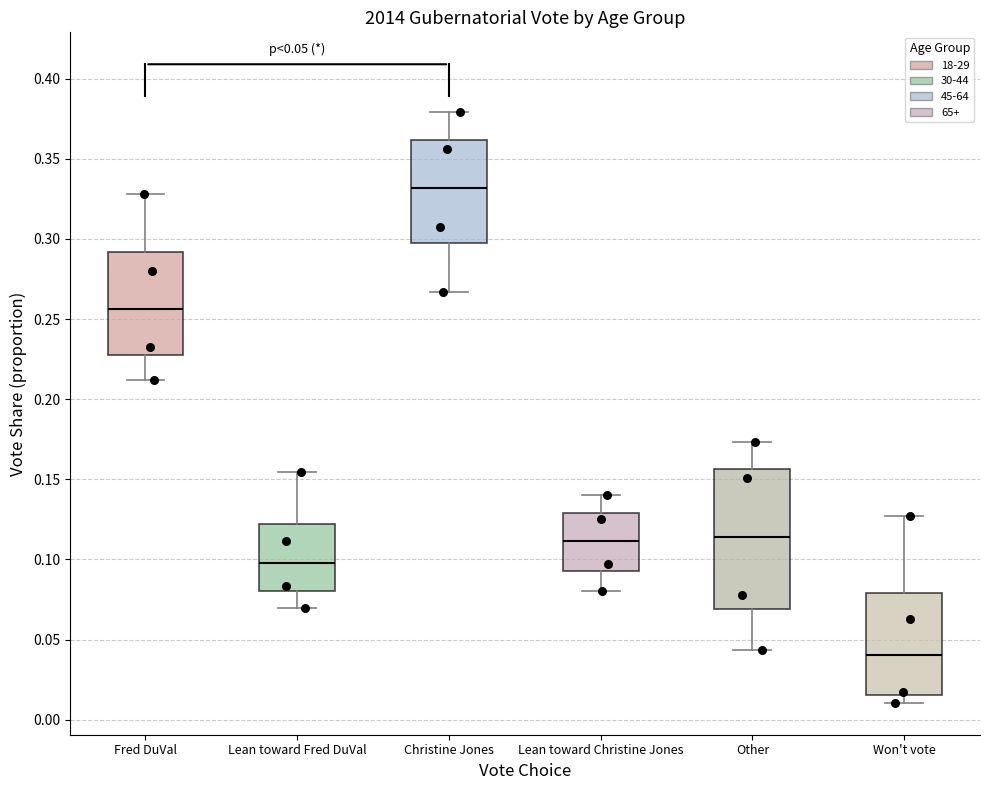

Which box's median line is the lowest?

Won't vote